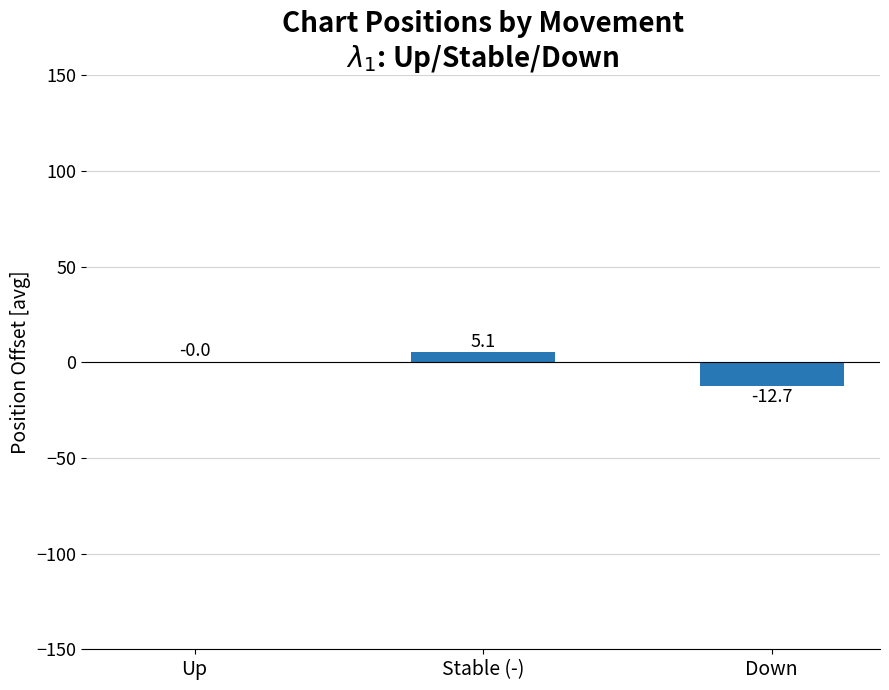

Reading right to left, transcribe all the data shown in this chart.

Down=-12.7	Stable (-)=5.1	Up=0.0